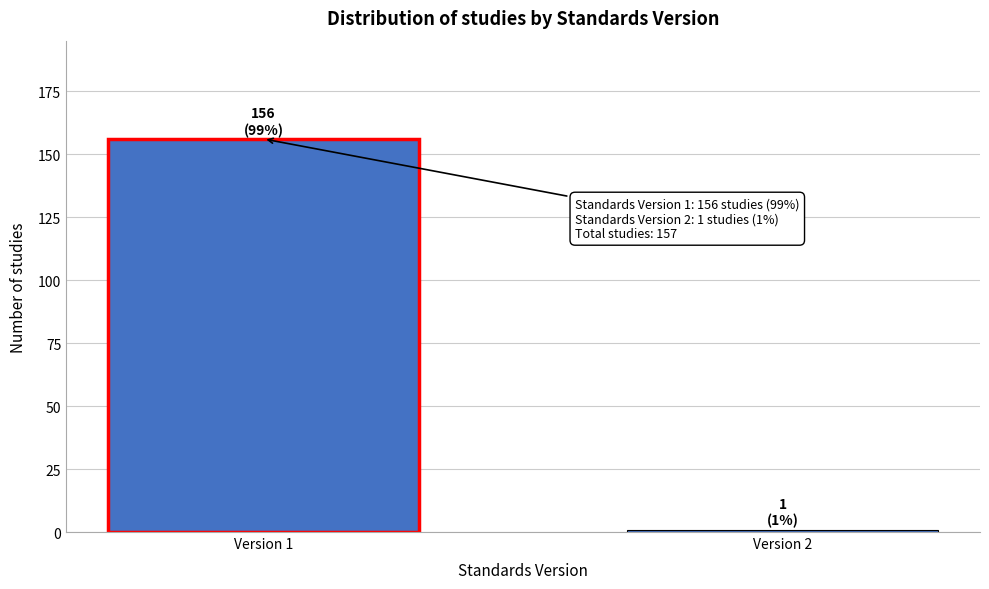

Reading left to right, extract all data points from this chart.

Version 1=156	Version 2=1